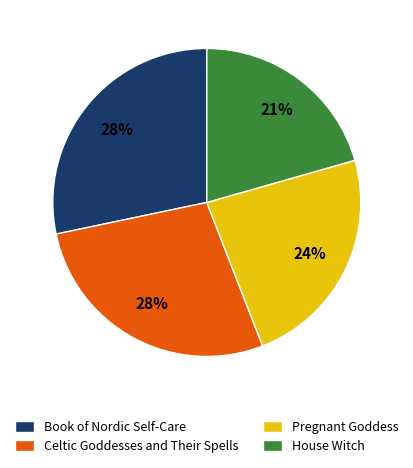

Which category has the smallest portion of the pie?

House Witch